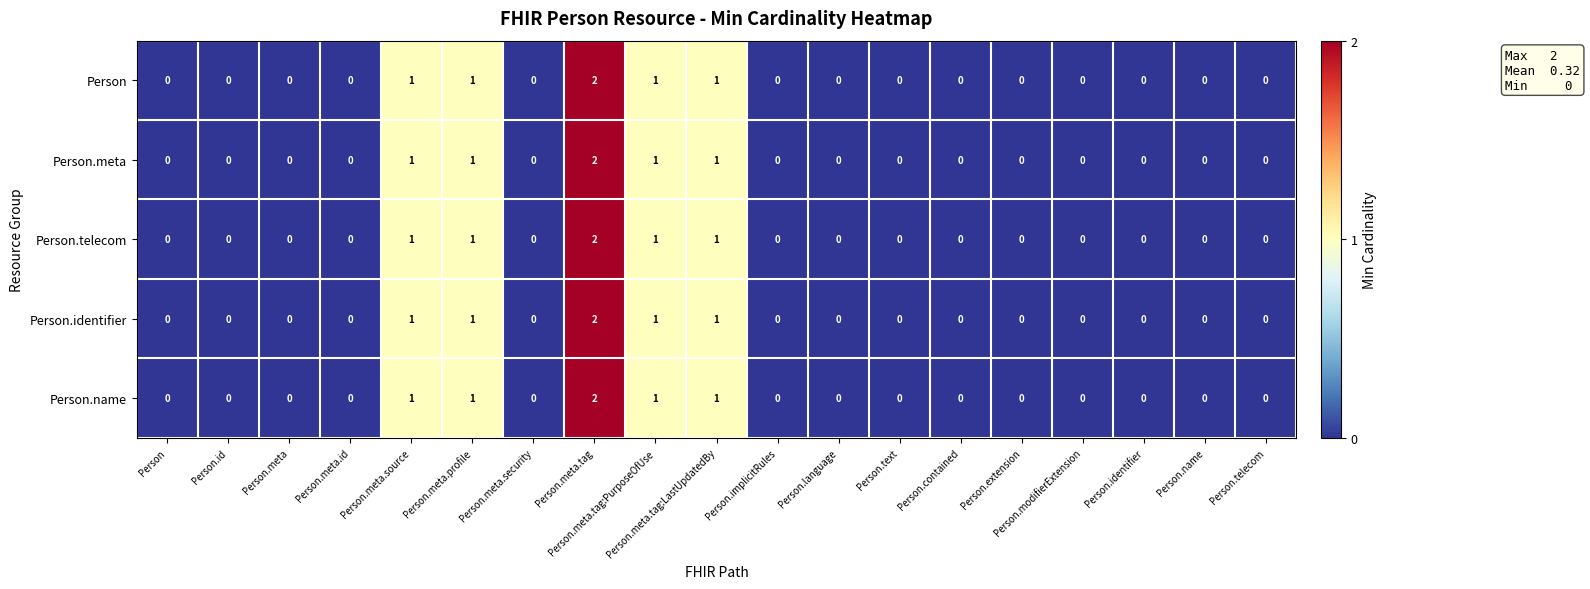

The value of Person at Person.name is 0. True or false?

True